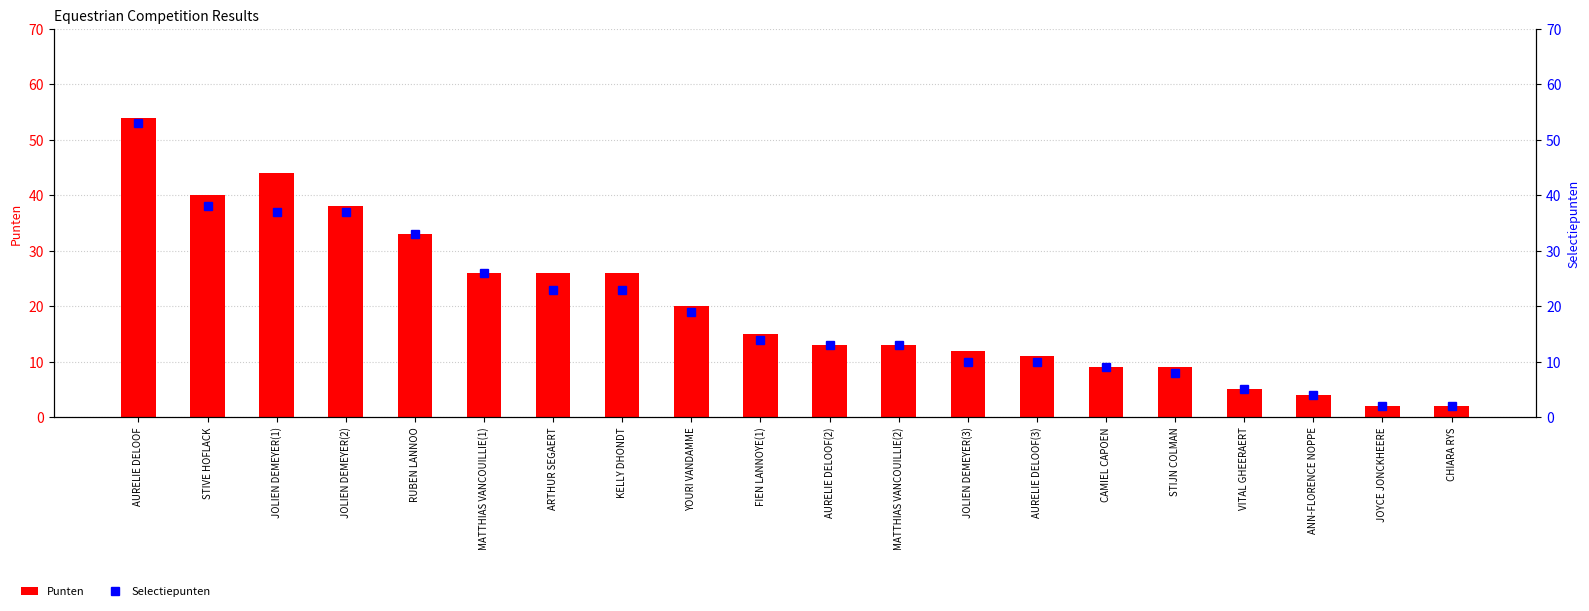

At which label does Punten first exceed 15?

AURELIE DELOOF